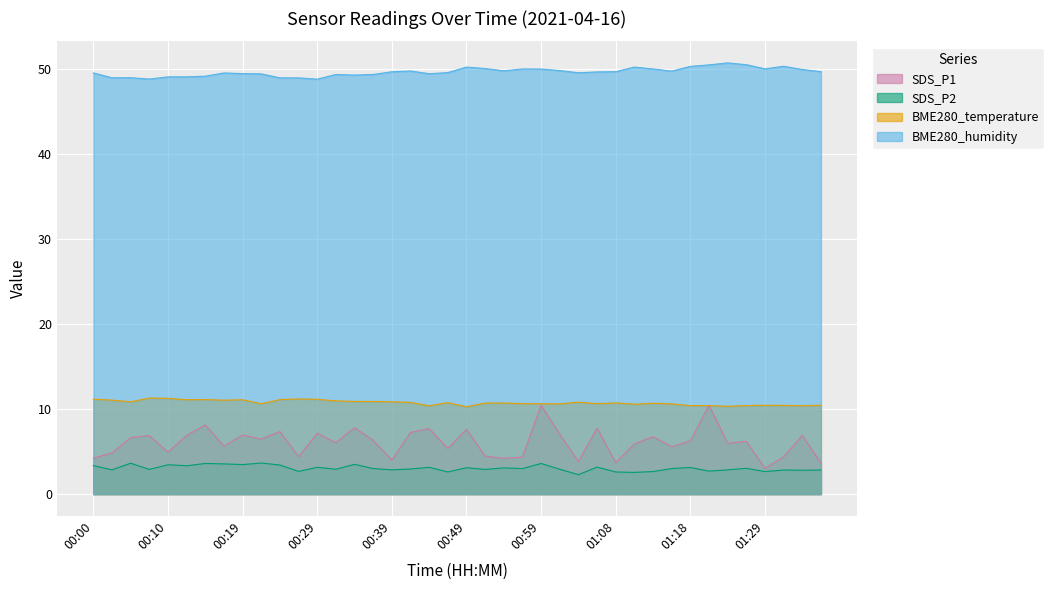

The BME280_humidity series shows 86.0 at 01:04. True or false?

False